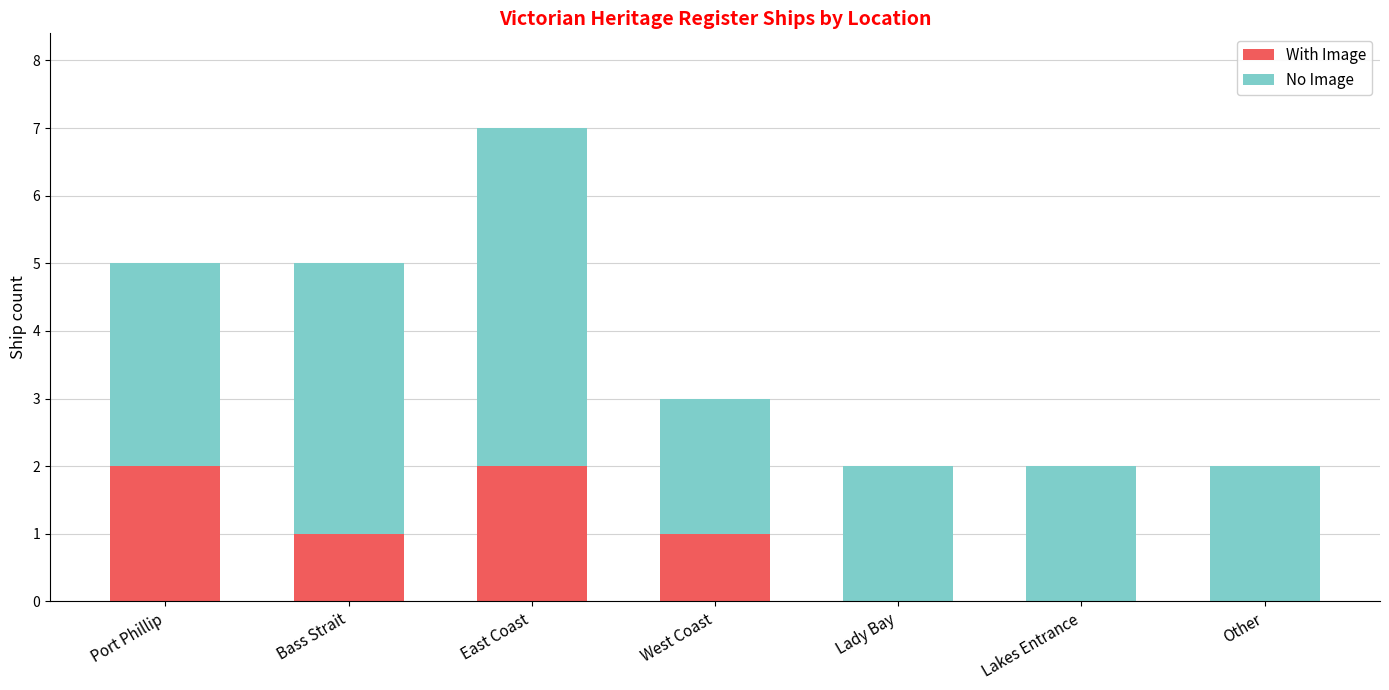

Is it true that With Image equals 3 at Port Phillip?

False